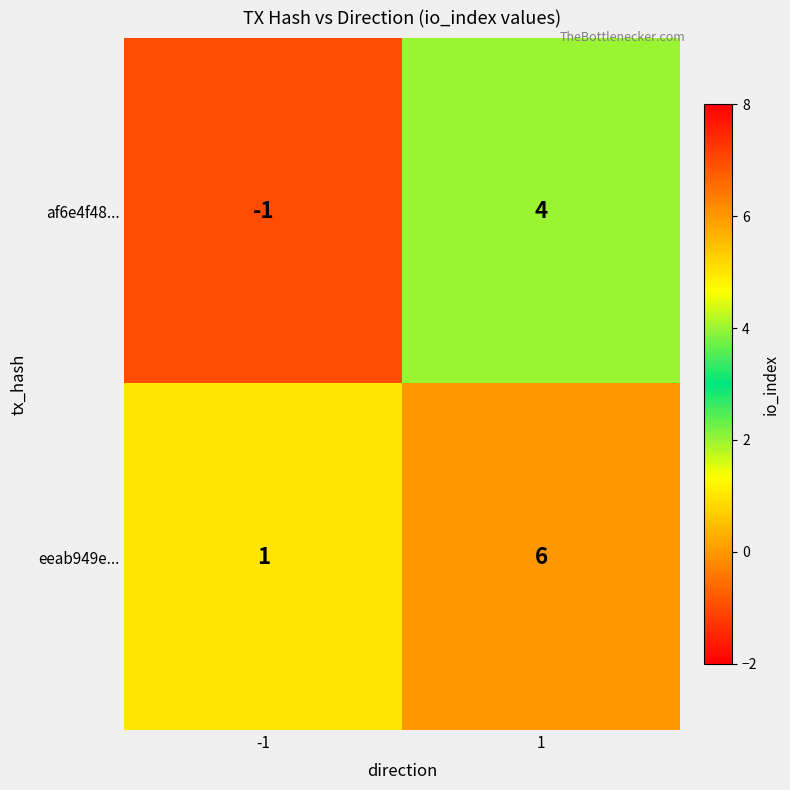

The eeab949e... series shows 1 at -1. True or false?

True